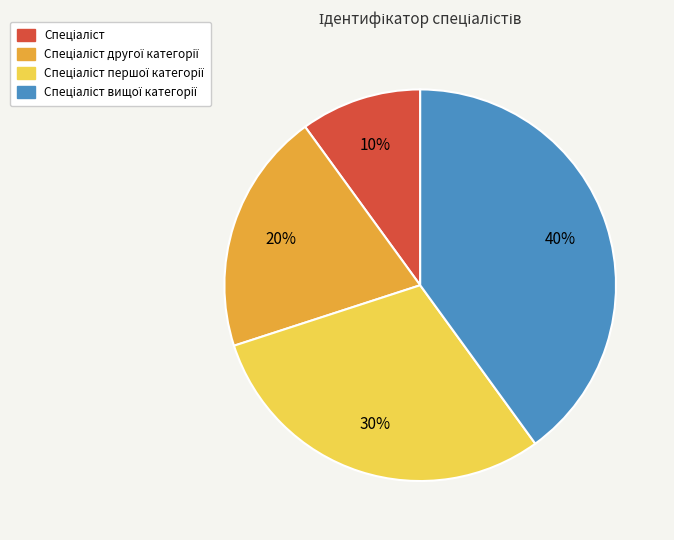

To the nearest percent, what is the average slice percentage?

25%